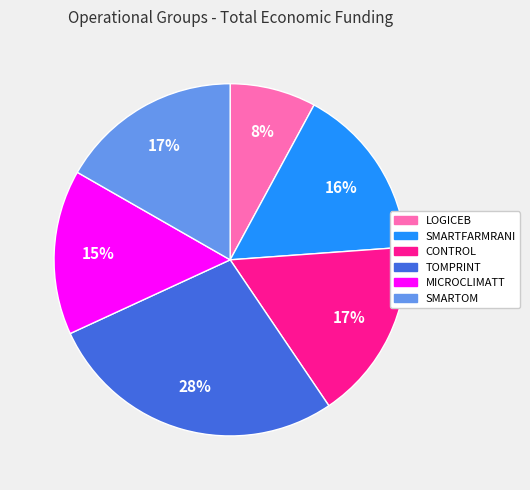

To the nearest percent, what percentage of the pie is CONTROL?

17%